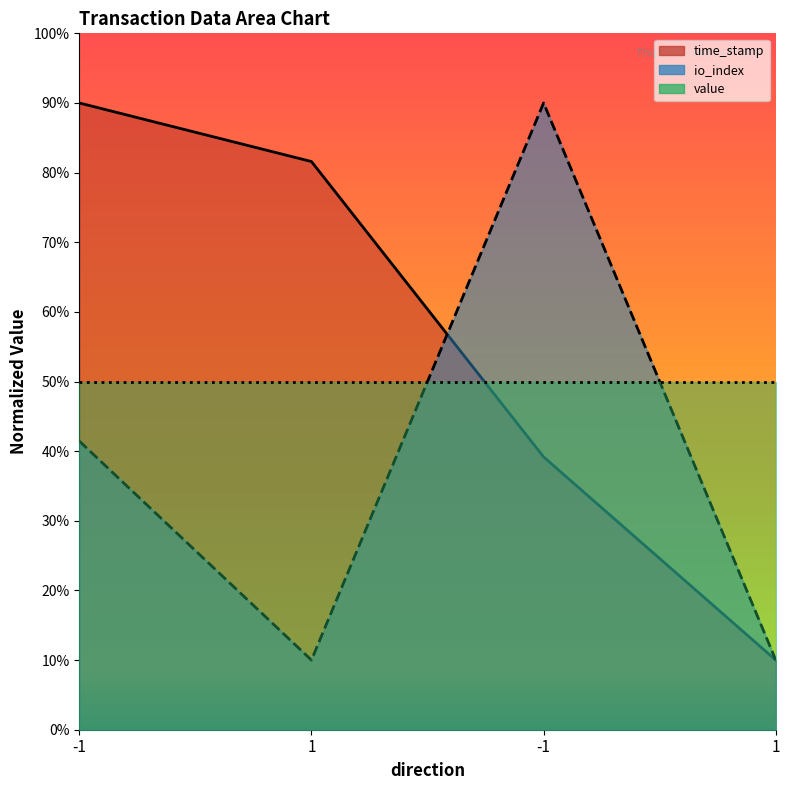

How many data points in io_index are less than 41?

2